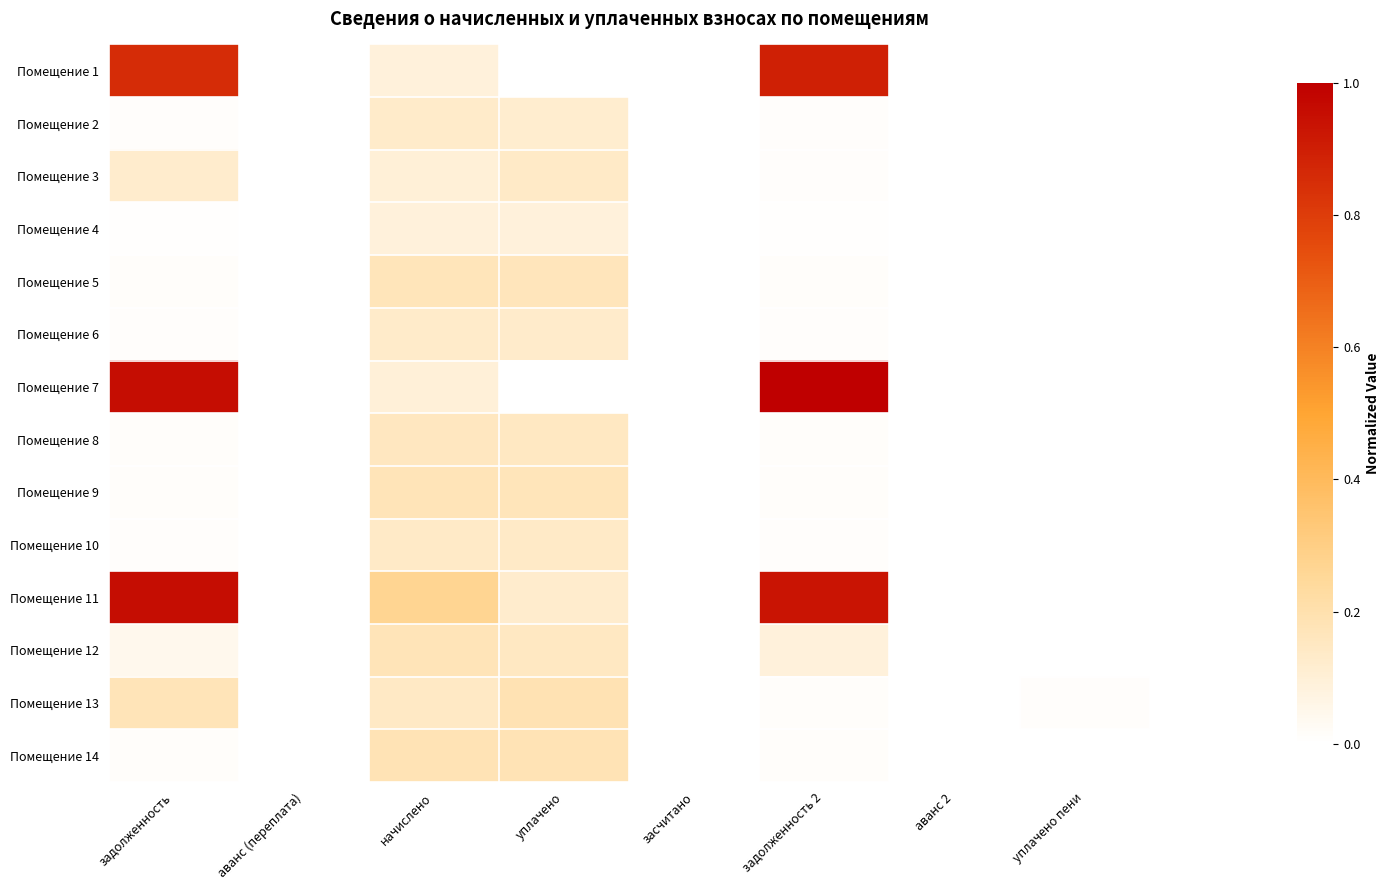

Reading left to right, list all the values displayed in this chart.

Помещение 1: задолженность=0.9	аванс (переплата)=0.0	начислено=0.1	уплачено=0.0	засчитано=0.0	задолженность 2=0.9	аванс 2=0.0	уплачено пени=0.0
Помещение 2: задолженность=0.0	аванс (переплата)=0.0	начислено=0.1	уплачено=0.1	засчитано=0.0	задолженность 2=0.0	аванс 2=0.0	уплачено пени=0.0
Помещение 3: задолженность=0.1	аванс (переплата)=0.0	начислено=0.1	уплачено=0.1	засчитано=0.0	задолженность 2=0.0	аванс 2=0.0	уплачено пени=0.0
Помещение 4: задолженность=0.0	аванс (переплата)=0.0	начислено=0.1	уплачено=0.1	засчитано=0.0	задолженность 2=0.0	аванс 2=0.0	уплачено пени=0.0
Помещение 5: задолженность=0.0	аванс (переплата)=0.0	начислено=0.2	уплачено=0.2	засчитано=0.0	задолженность 2=0.0	аванс 2=0.0	уплачено пени=0.0
Помещение 6: задолженность=0.0	аванс (переплата)=0.0	начислено=0.1	уплачено=0.1	засчитано=0.0	задолженность 2=0.0	аванс 2=0.0	уплачено пени=0.0
Помещение 7: задолженность=1.0	аванс (переплата)=0.0	начислено=0.1	уплачено=0.0	засчитано=0.0	задолженность 2=1.0	аванс 2=0.0	уплачено пени=0.0
Помещение 8: задолженность=0.0	аванс (переплата)=0.0	начислено=0.2	уплачено=0.2	засчитано=0.0	задолженность 2=0.0	аванс 2=0.0	уплачено пени=0.0
Помещение 9: задолженность=0.0	аванс (переплата)=0.0	начислено=0.2	уплачено=0.2	засчитано=0.0	задолженность 2=0.0	аванс 2=0.0	уплачено пени=0.0
Помещение 10: задолженность=0.0	аванс (переплата)=0.0	начислено=0.1	уплачено=0.1	засчитано=0.0	задолженность 2=0.0	аванс 2=0.0	уплачено пени=0.0
Помещение 11: задолженность=1.0	аванс (переплата)=0.0	начислено=0.3	уплачено=0.1	засчитано=0.0	задолженность 2=0.9	аванс 2=0.0	уплачено пени=0.0
Помещение 12: задолженность=0.0	аванс (переплата)=0.0	начислено=0.2	уплачено=0.1	засчитано=0.0	задолженность 2=0.1	аванс 2=0.0	уплачено пени=0.0
Помещение 13: задолженность=0.2	аванс (переплата)=0.0	начислено=0.1	уплачено=0.2	засчитано=0.0	задолженность 2=0.0	аванс 2=0.0	уплачено пени=0.0
Помещение 14: задолженность=0.0	аванс (переплата)=0.0	начислено=0.2	уплачено=0.2	засчитано=0.0	задолженность 2=0.0	аванс 2=0.0	уплачено пени=0.0